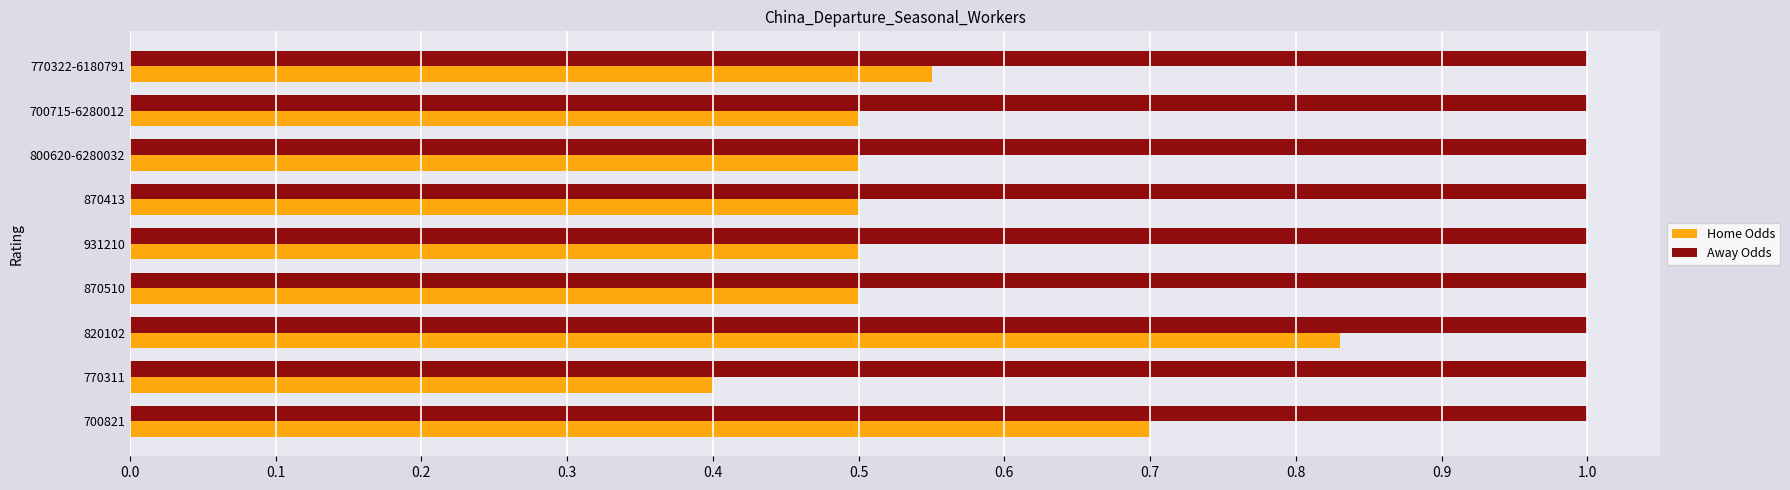

At how many categories does at least one series exceed 0?

9